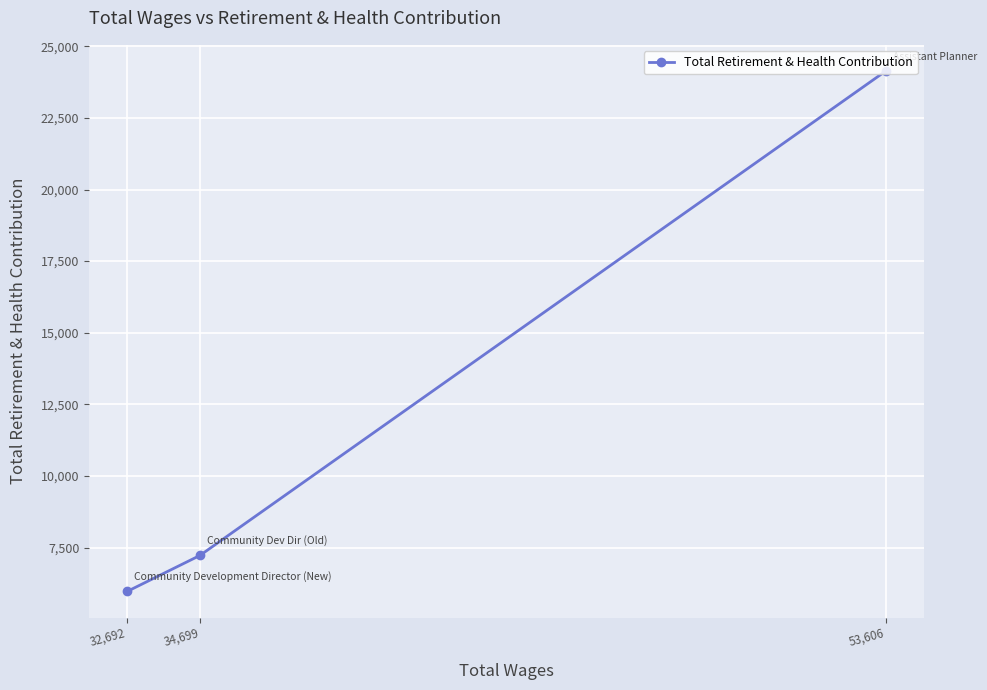

What is the sum of the values at 34,699 and 32,692?

13189